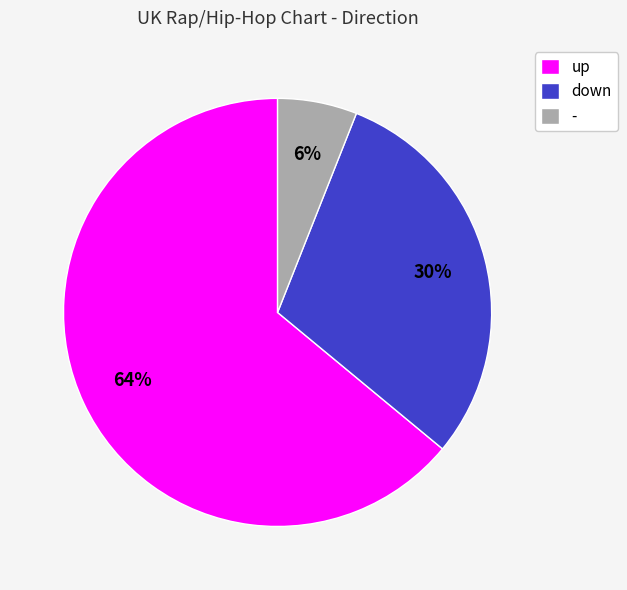

What is the ratio of the value at - to the value at down?

0.2